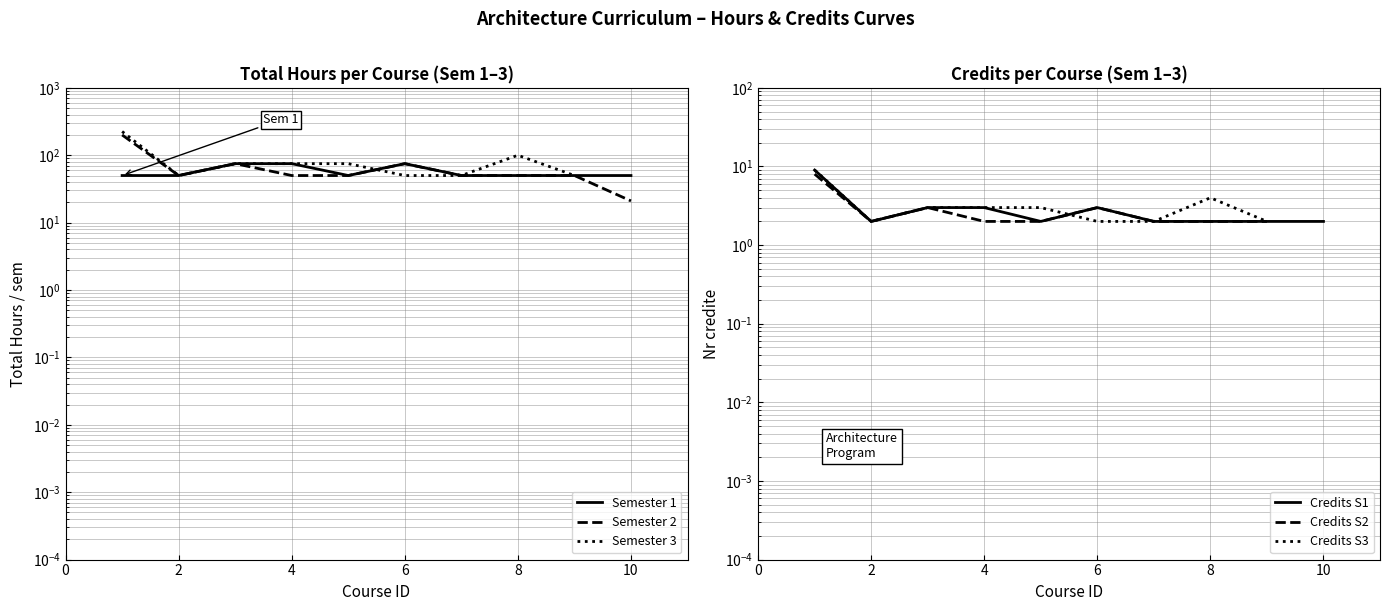

Where is the first local minimum for Credits S1?

2